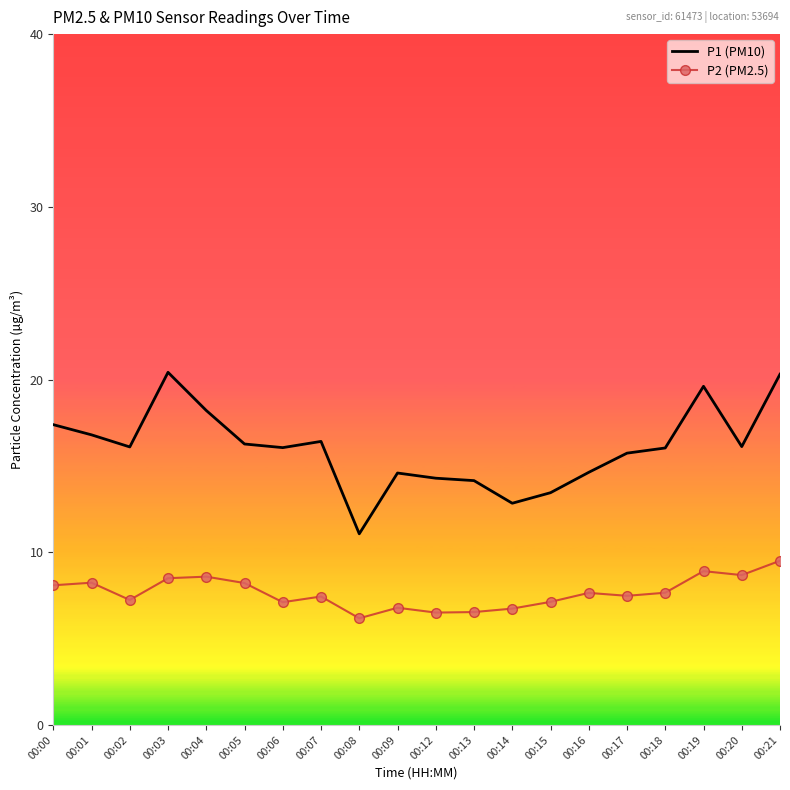

List the series in order of their overall mean, lowest first.

P2 (PM2.5), P1 (PM10)